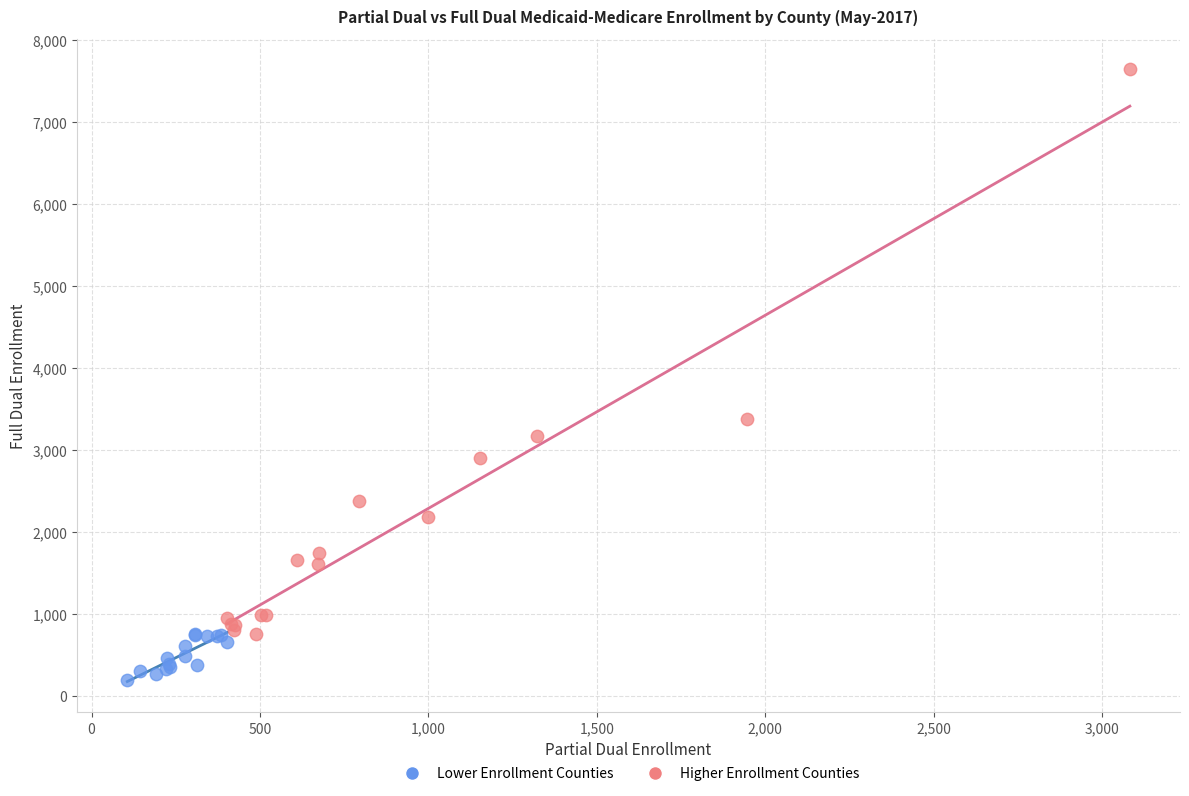

Which series has the widest spread of Y values?

Higher Enrollment Counties